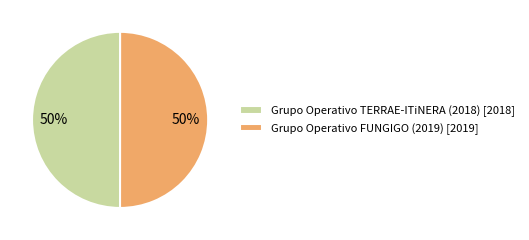

To the nearest percent, what percentage of the pie is Grupo Operativo TERRAE-ITiNERA (2018)?

50%